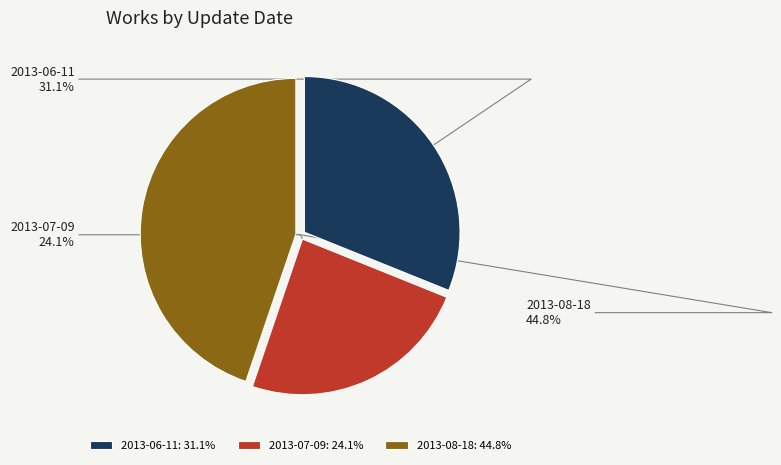

What is the ratio of the value at 2013-07-09 to the value at 2013-06-11?

0.8